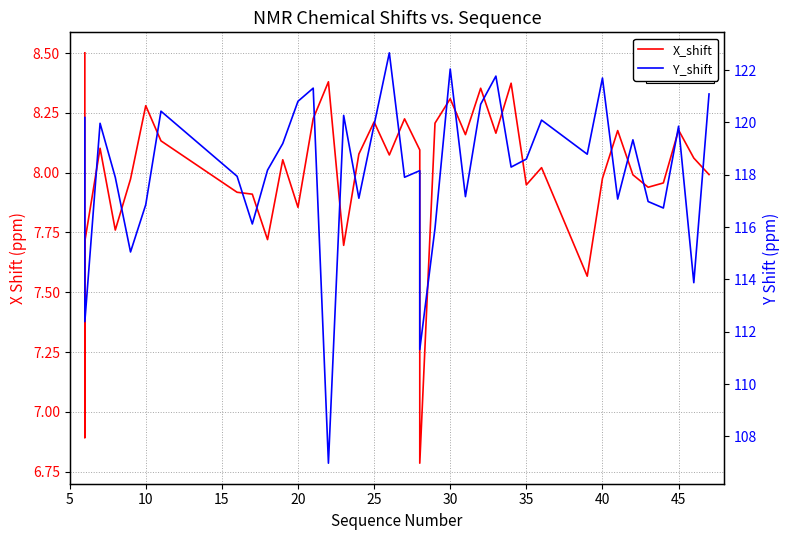

Reading left to right, extract all data points from this chart.

X_shift: 8.5	6.9	7.7	8.1	7.8	8.0	8.3	8.1	7.9	7.9	7.7	8.1	7.9	8.2	8.4	7.7	8.1	8.2	8.1	8.2	8.1	7.4	6.8	8.2	8.3	8.2	8.4	8.2	8.4	7.9	8.0	7.6	8.0	8.2	8.0	7.9	8.0	8.2	8.1	8.0
Y_shift: 120.2	112.4	112.4	120.0	117.9	115.0	116.9	120.4	117.9	116.1	118.2	119.2	120.8	121.3	107.0	120.3	117.1	119.9	122.7	117.9	118.2	111.3	111.3	116.0	122.0	117.2	120.7	121.8	118.3	118.6	120.1	118.8	121.7	117.1	119.3	117.0	116.7	119.9	113.9	121.1